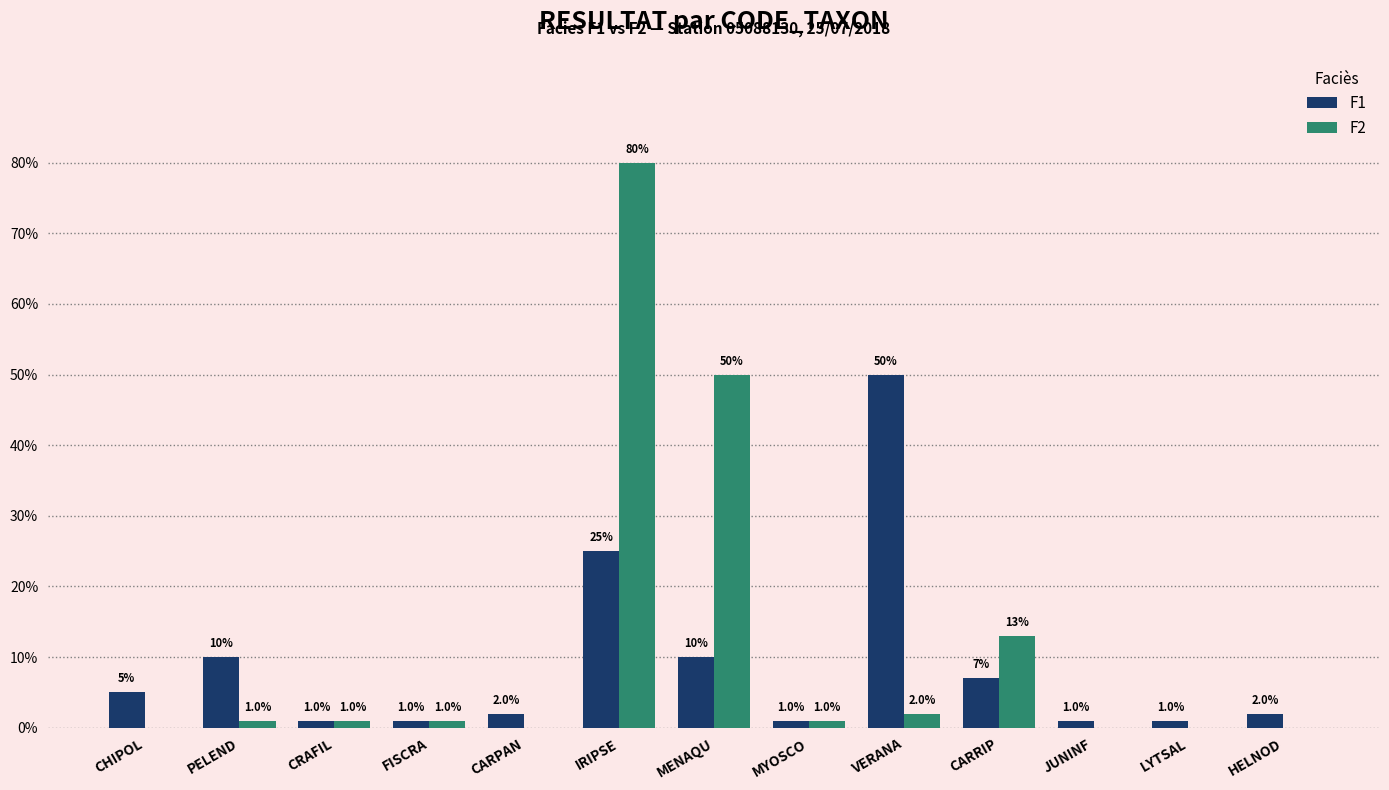

Reading left to right, list all the values displayed in this chart.

F1: 0.1	0.1	0.0	0.0	0.0	0.2	0.1	0.0	0.5	0.1	0.0	0.0	0.0
F2: 0.0	0.0	0.0	0.0	0.0	0.8	0.5	0.0	0.0	0.1	0.0	0.0	0.0